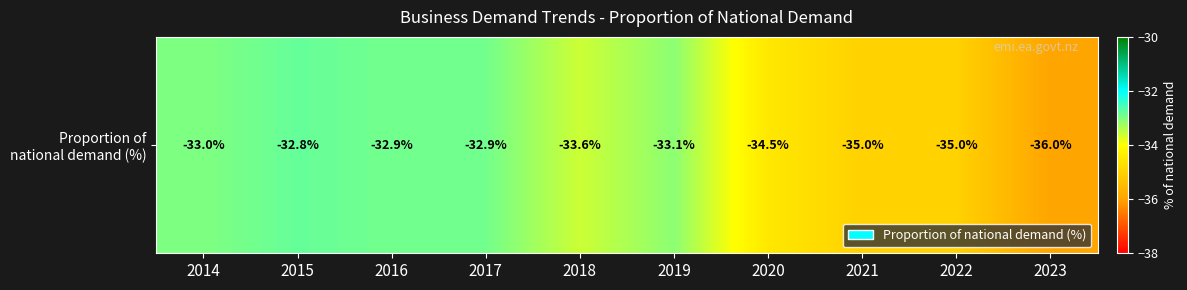

What is the minimum value shown in the chart?

-36.0